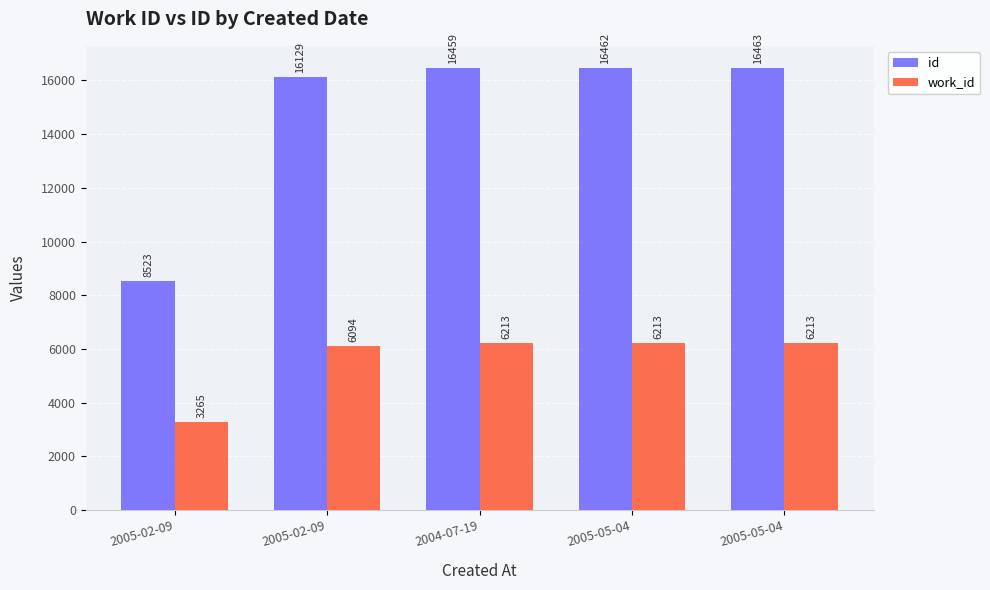

Reading right to left, what are all the values shown in this chart?

id: 16463	16462	16459	16129	8523
work_id: 6213	6213	6213	6094	3265